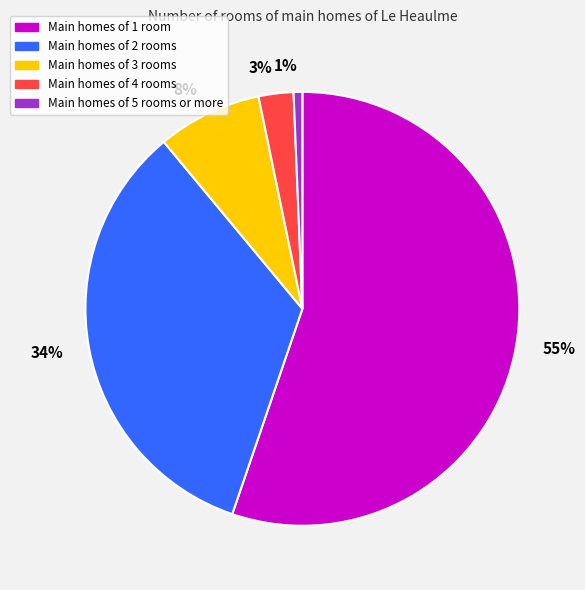

Do 3% and 1% together represent more than half of the pie?

No